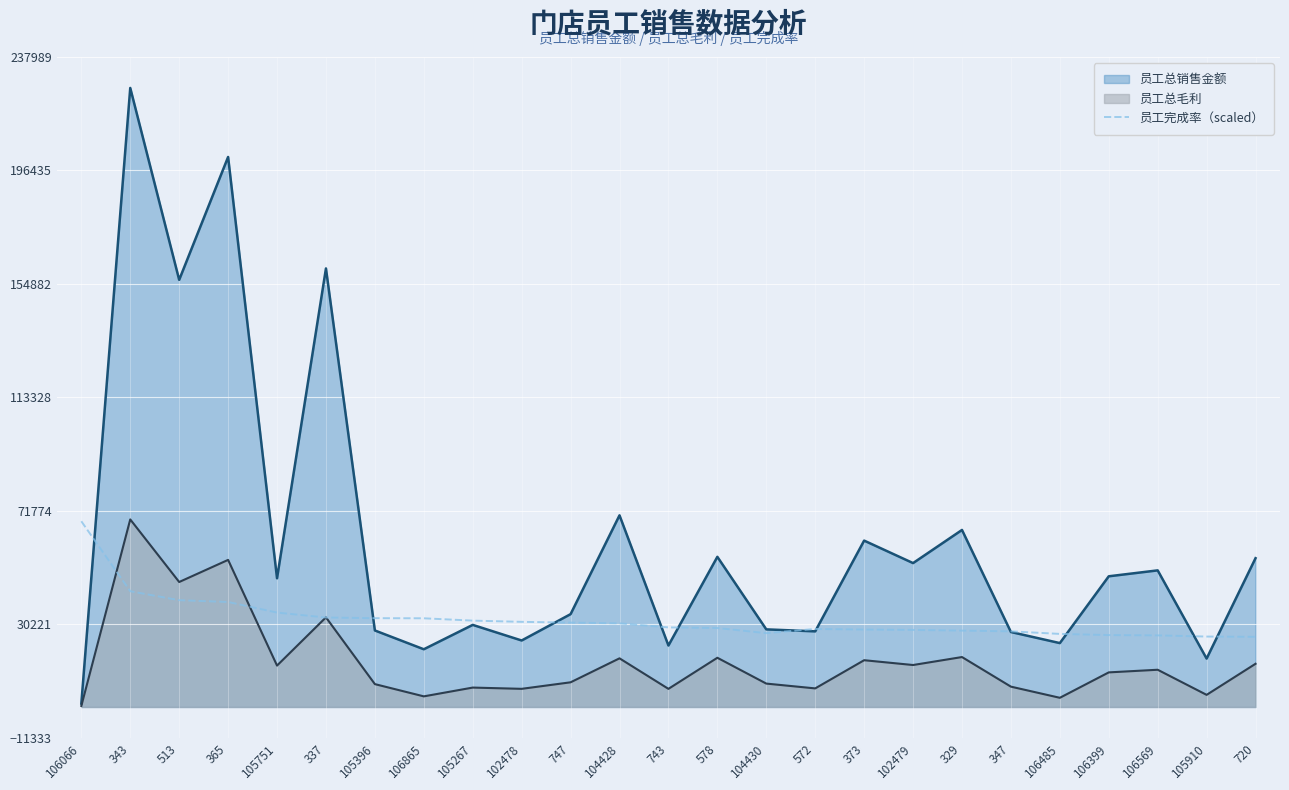

List the series in order of their overall mean, lowest first.

员工总毛利, 员工完成率（scaled）, 员工总销售金额